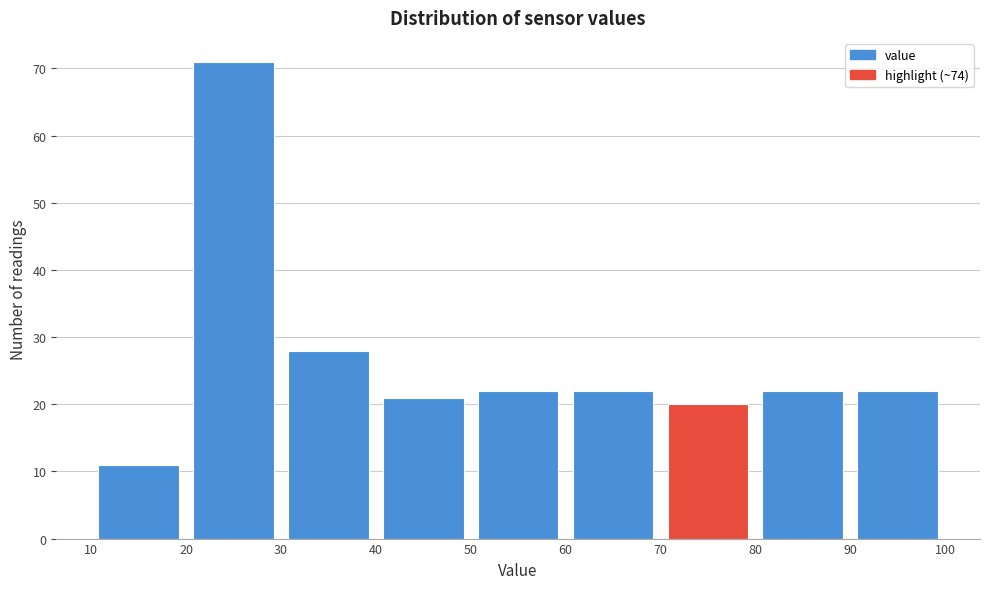

Reading left to right, list every bar in this chart as the range it spans on the x-axis followed by its height. The values are not printed on the chart, so give them approximately, as read against the axis.

10 to 20: 11
20 to 30: 71
30 to 40: 28
40 to 50: 21
50 to 60: 22
60 to 70: 22
70 to 80: 20
80 to 90: 22
90 to 100: 22